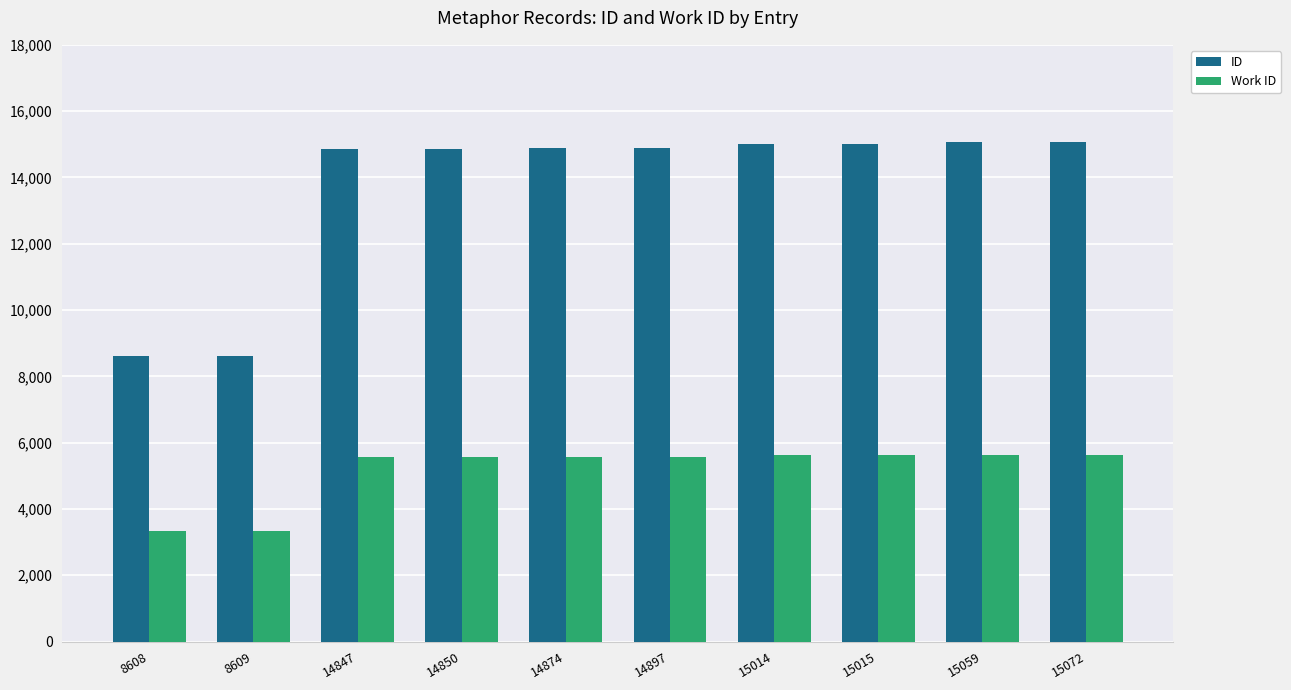

At how many categories does at least one series exceed 5445?

10